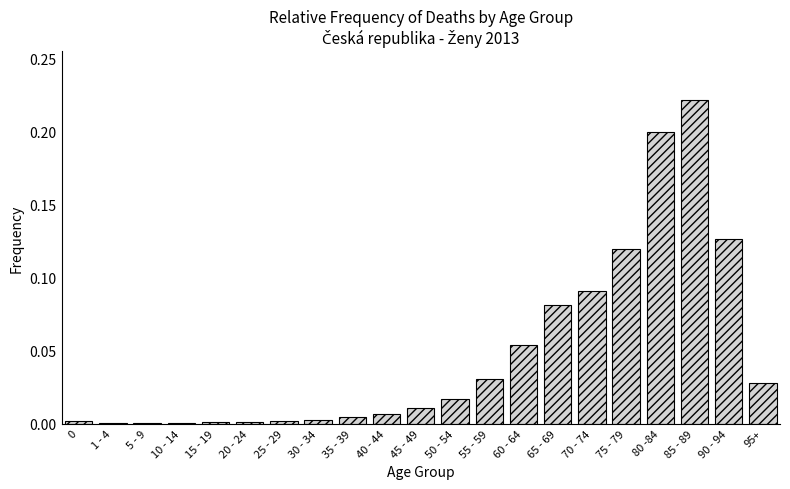

The value at 15 - 19 is 0.0. True or false?

True